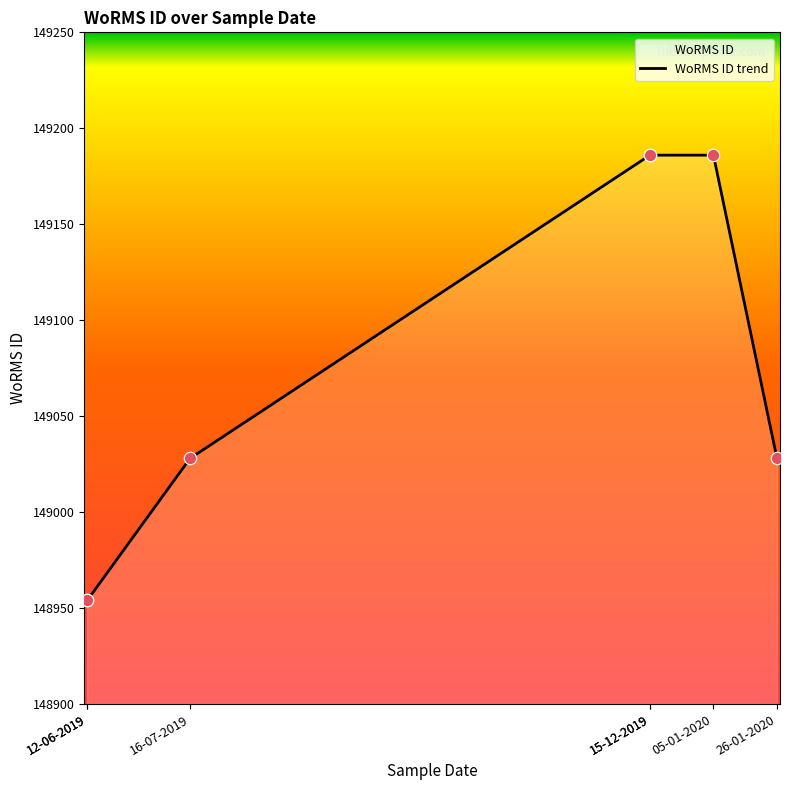

Between 12-06-2019 and 05-01-2020, which is larger?

05-01-2020